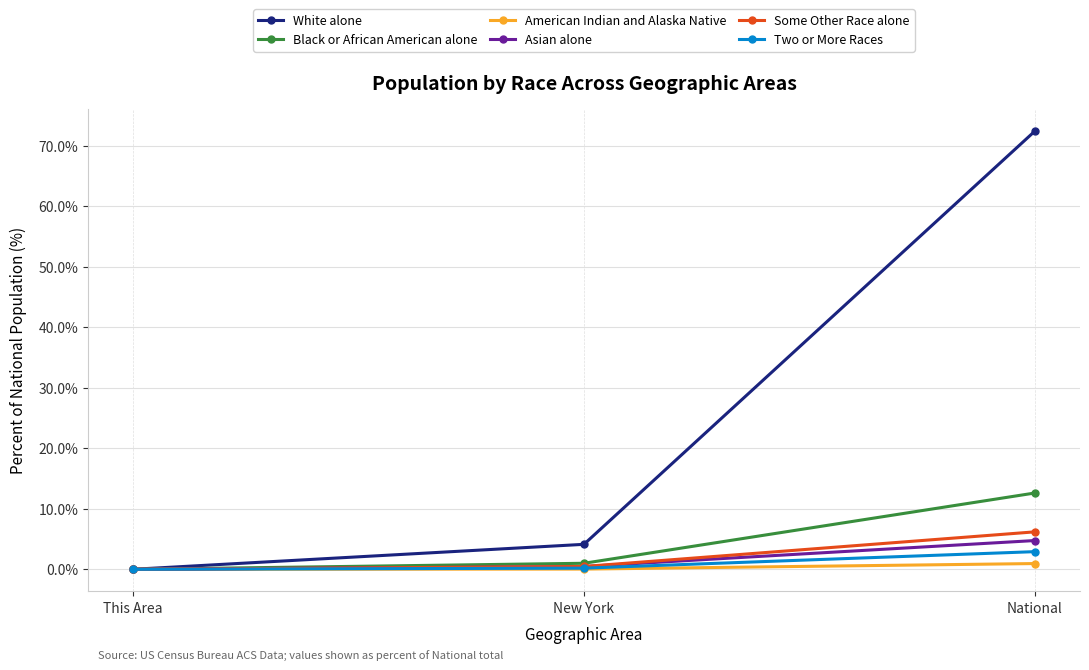

Is it true that Some Other Race alone equals 6.2 at National?

True